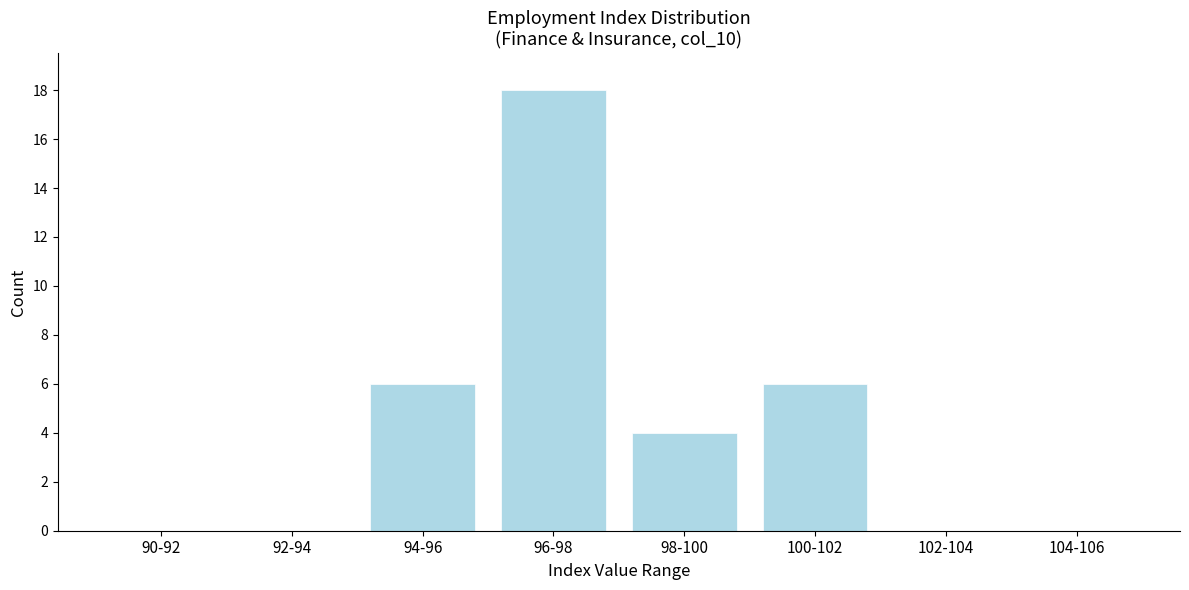

Reading right to left, what are all the values shown in this chart?

104-106=0	102-104=0	100-102=6	98-100=4	96-98=18	94-96=6	92-94=0	90-92=0